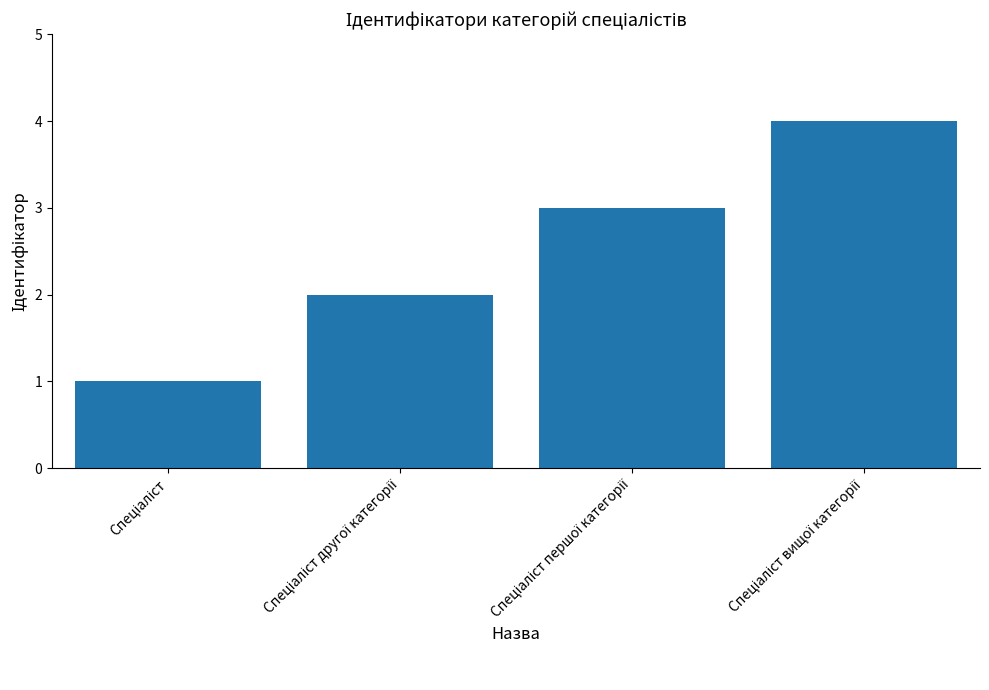

How many values are below 3?

2